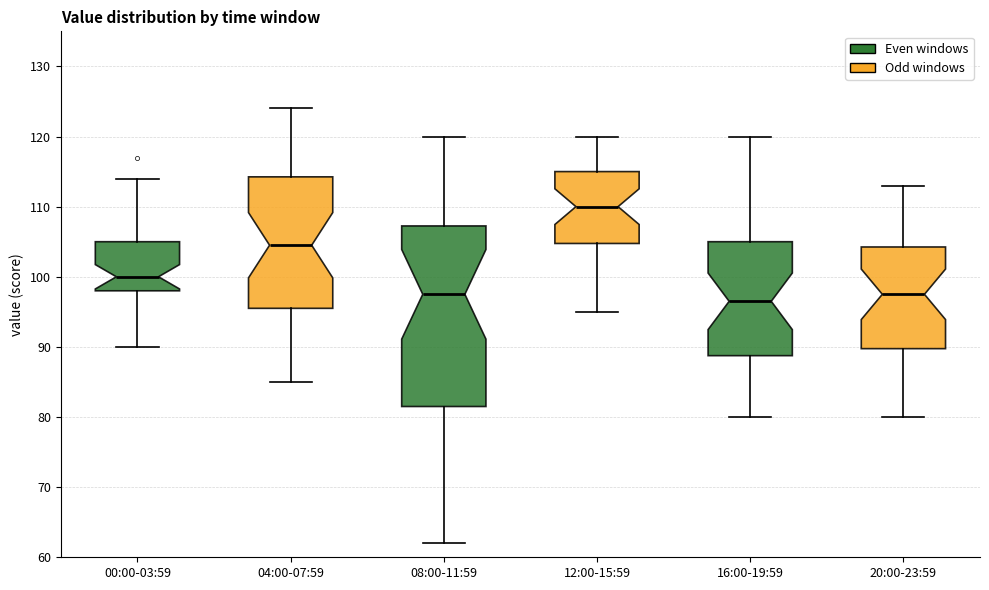

Reading left to right, read every box against the y-axis: the position of its median line, the range the box covers, and the ends of its whiskers. The values are not printed on the chart, so give them approximately, as read against the axis.

00:00-03:59: median 100, box 98 to 105, whiskers 90 to 114
04:00-07:59: median 105, box 96 to 114, whiskers 85 to 124
08:00-11:59: median 98, box 82 to 107, whiskers 62 to 120
12:00-15:59: median 110, box 105 to 115, whiskers 95 to 120
16:00-19:59: median 97, box 89 to 105, whiskers 80 to 120
20:00-23:59: median 98, box 90 to 104, whiskers 80 to 113